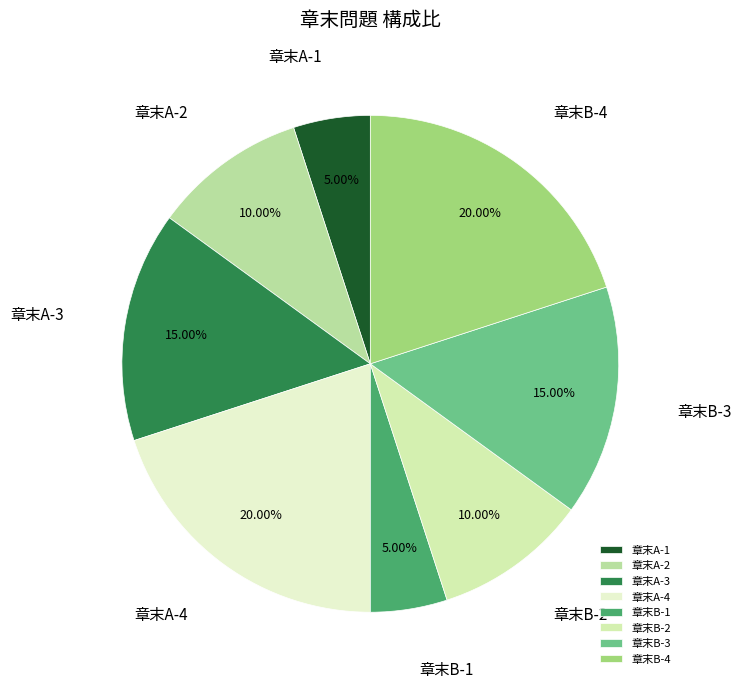

Does 章末A-3 account for over 50% of the chart?

No